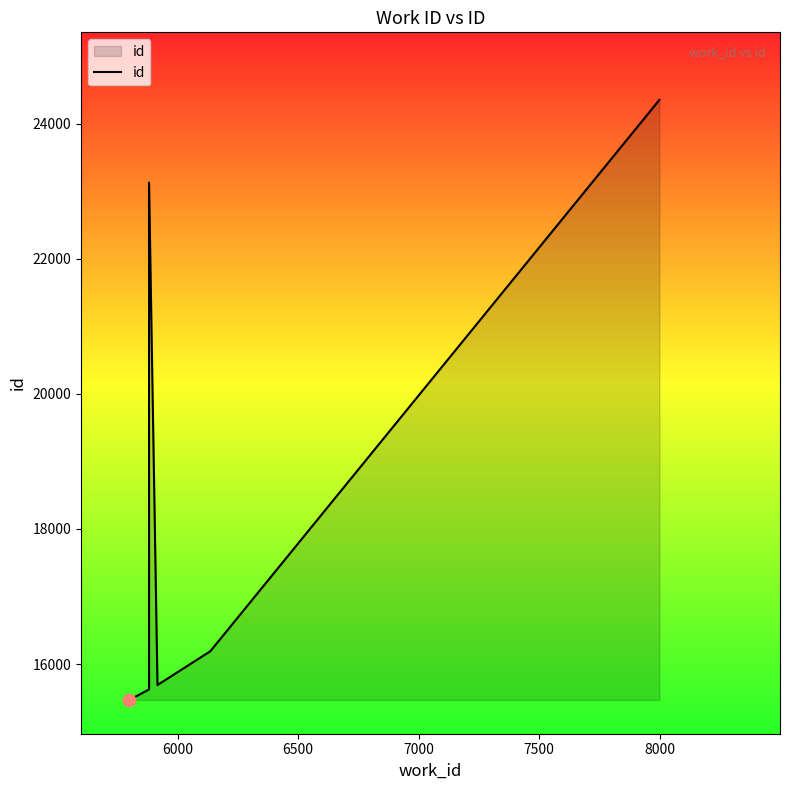

Which has a higher value, 6000 or 7500?

7500